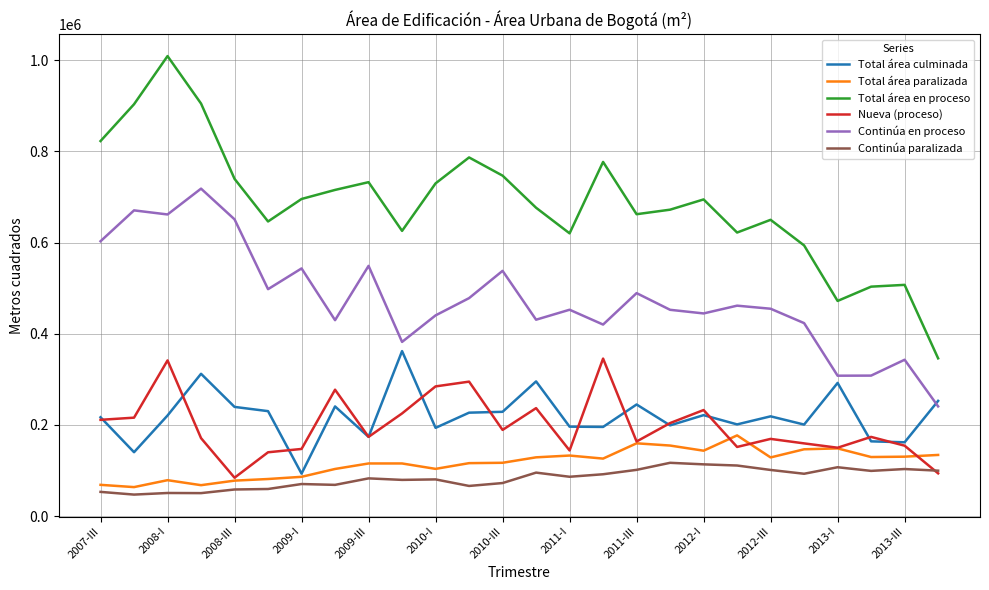

Which series has the largest total across all categories?

Total área en proceso